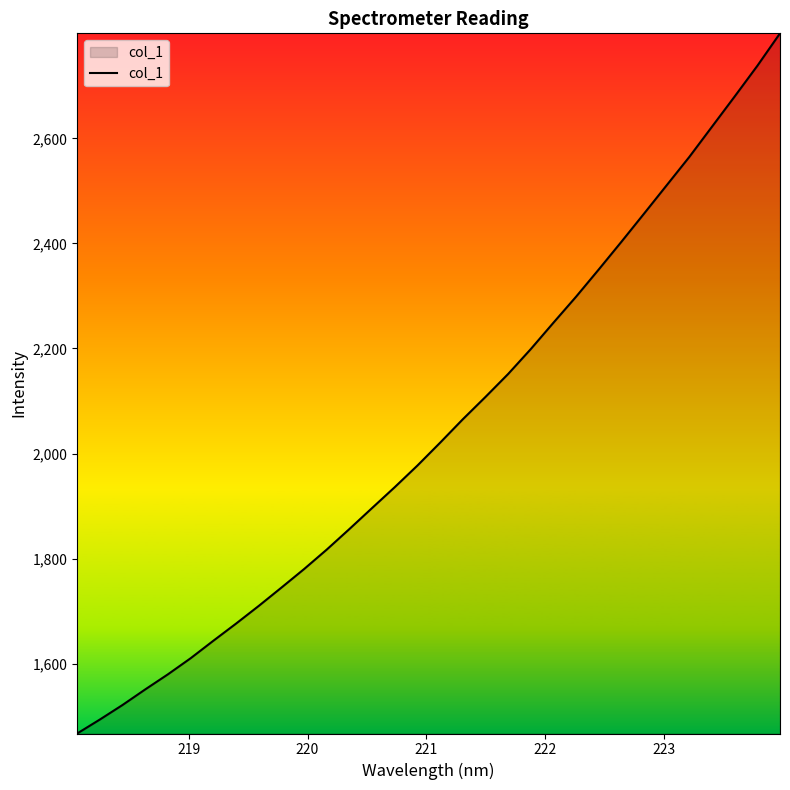

What is the smallest value displayed?

1467.1